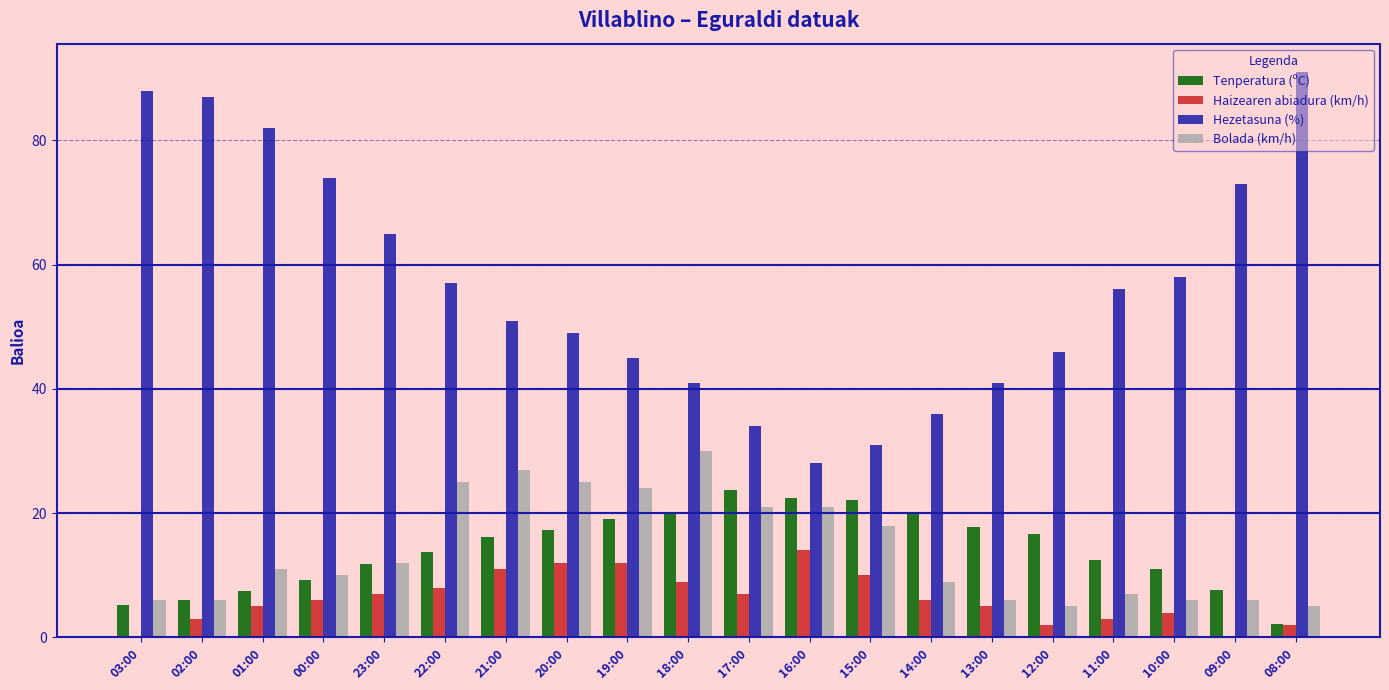

What is the total value across all series at 15:00?

81.2